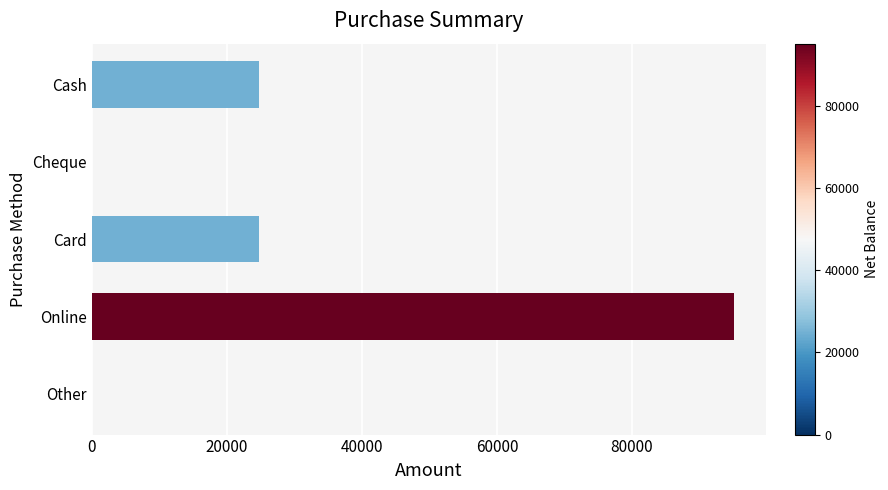

At which category does the chart reach its peak across all series?

Online